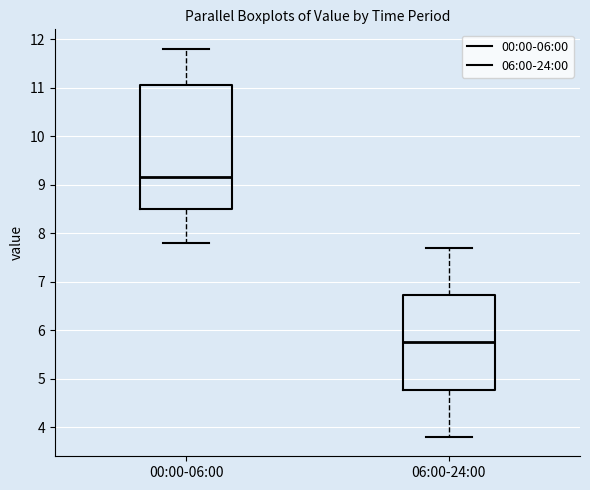

Which box is the tallest, from its lower edge to its upper edge?

00:00-06:00